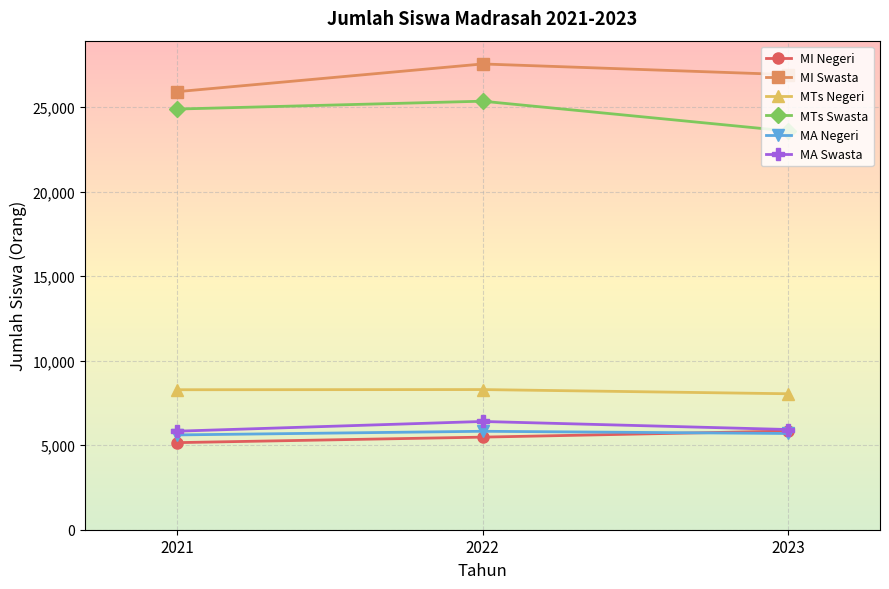

What is the smallest value displayed?

5150